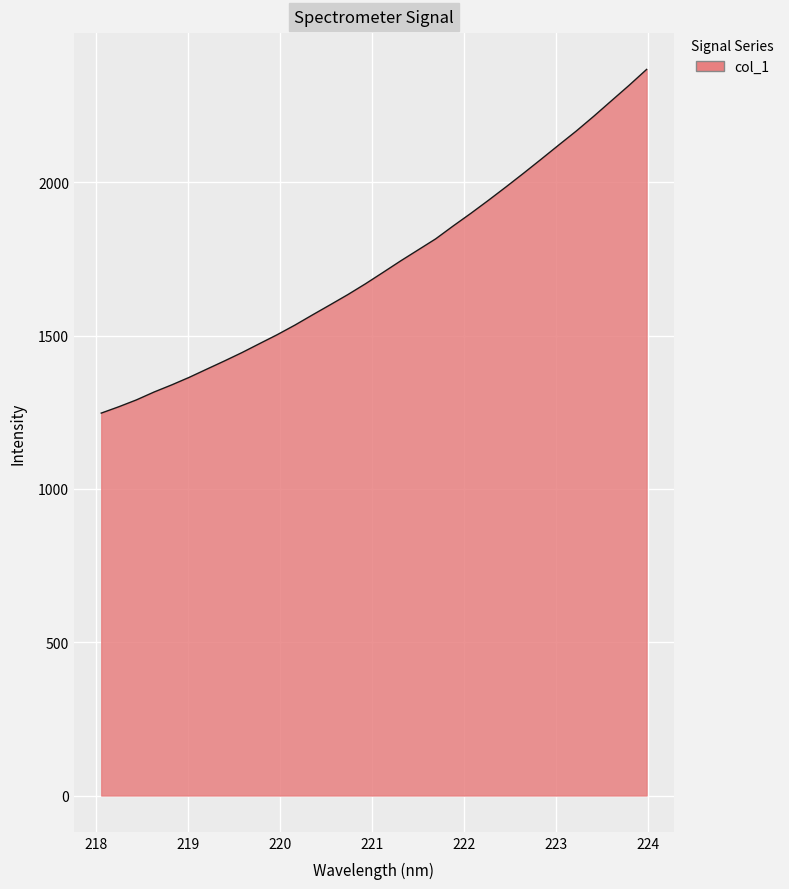

What is the greatest value displayed?

2368.0